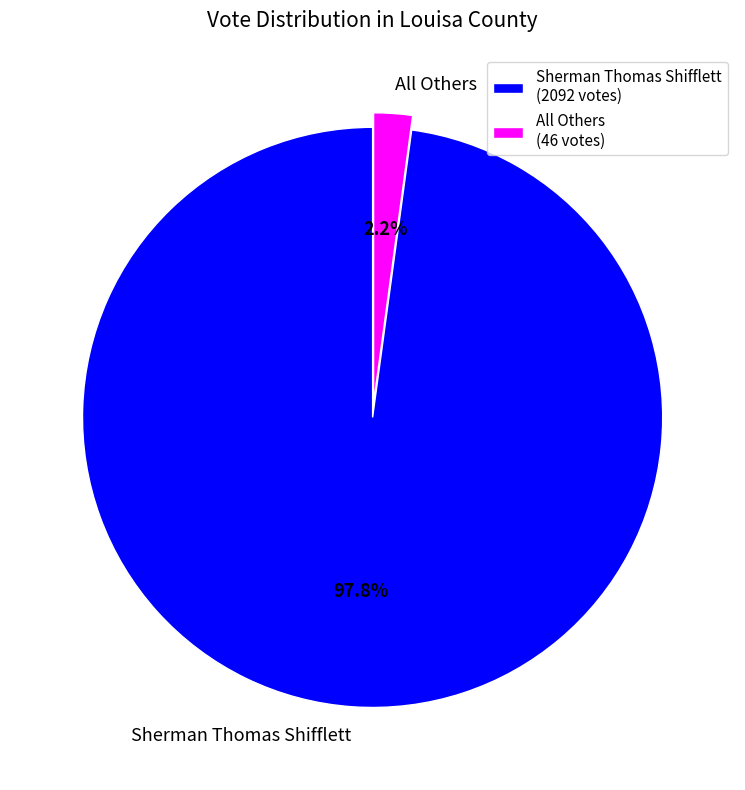

Is the sum of Sherman Thomas Shifflett and All Others greater than half?

Yes